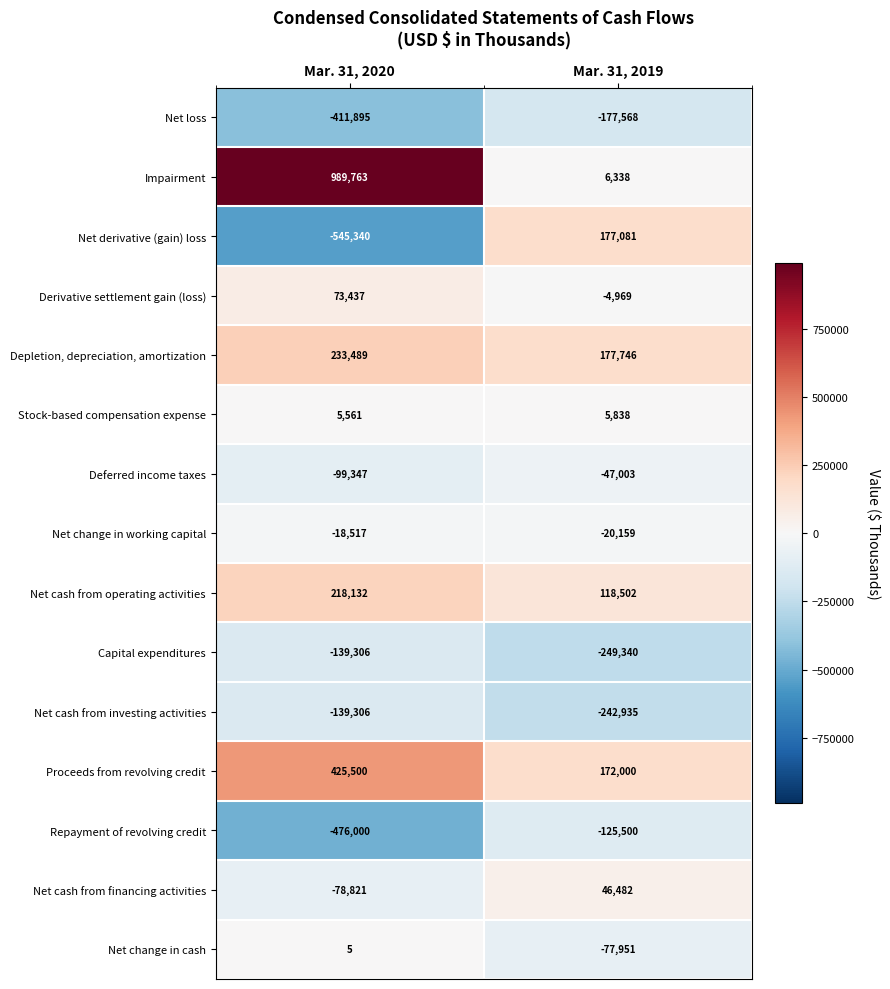

Reading left to right, list all the values displayed in this chart.

Net loss: -411895	-177568
Impairment: 989763	6338
Net derivative (gain) loss: -545340	177081
Derivative settlement gain (loss): 73437	-4969
Depletion, depreciation, amortization: 233489	177746
Stock-based compensation expense: 5561	5838
Deferred income taxes: -99347	-47003
Net change in working capital: -18517	-20159
Net cash from operating activities: 218132	118502
Capital expenditures: -139306	-249340
Net cash from investing activities: -139306	-242935
Proceeds from revolving credit: 425500	172000
Repayment of revolving credit: -476000	-125500
Net cash from financing activities: -78821	46482
Net change in cash: 5	-77951